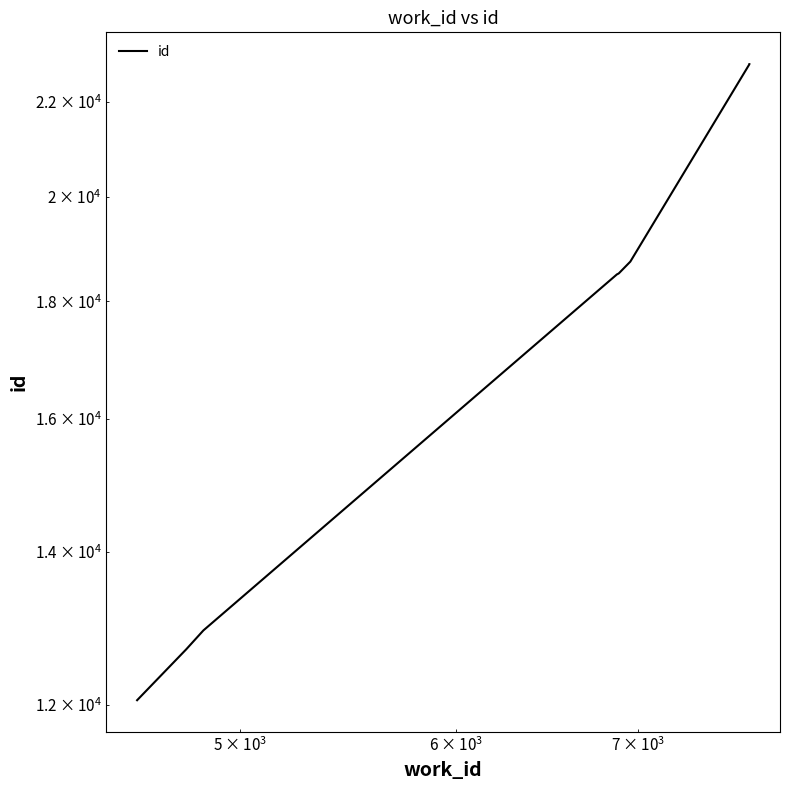

True or false: the data has more than 1 interior local peaks.

False